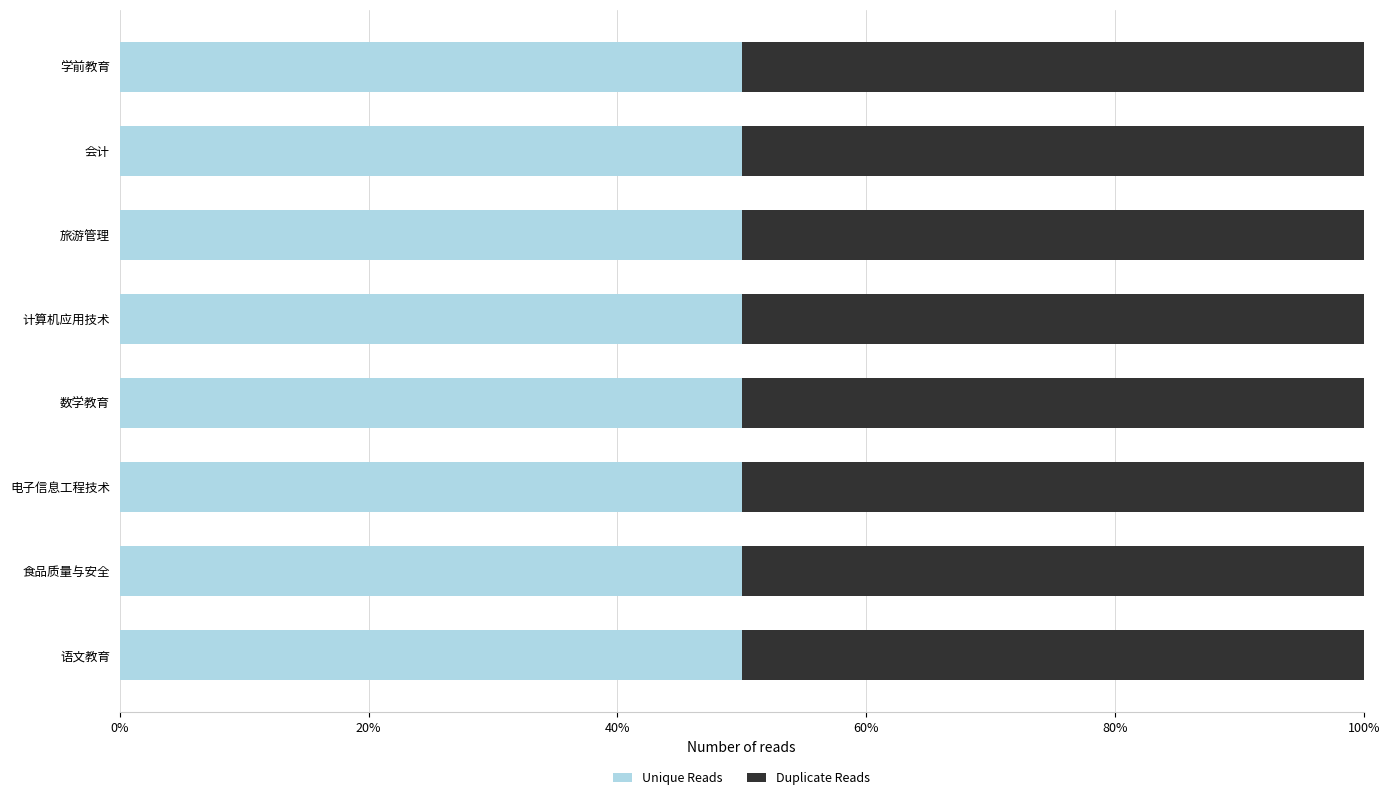

At which label is Duplicate Reads closest to 54?

计算机应用技术